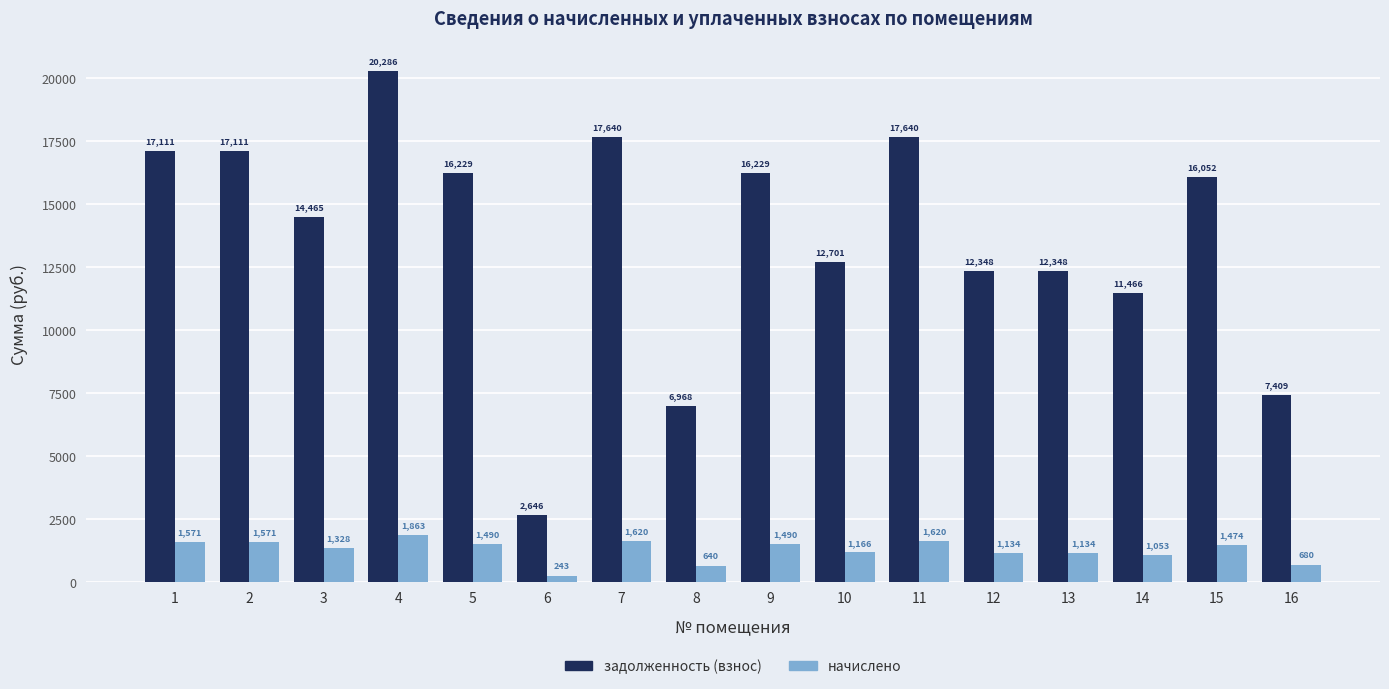

Where is начислено nearest to the value 1053?

14